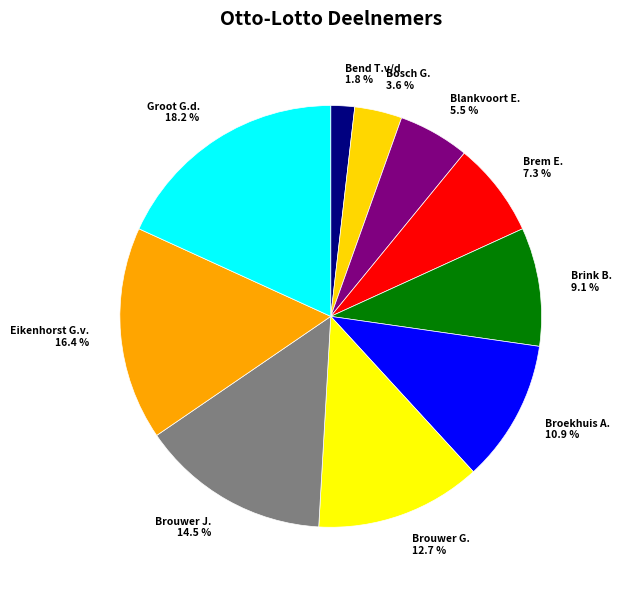

Approximately how many times larger is the value at Blankvoort E. compared to Brouwer J.?

0.4